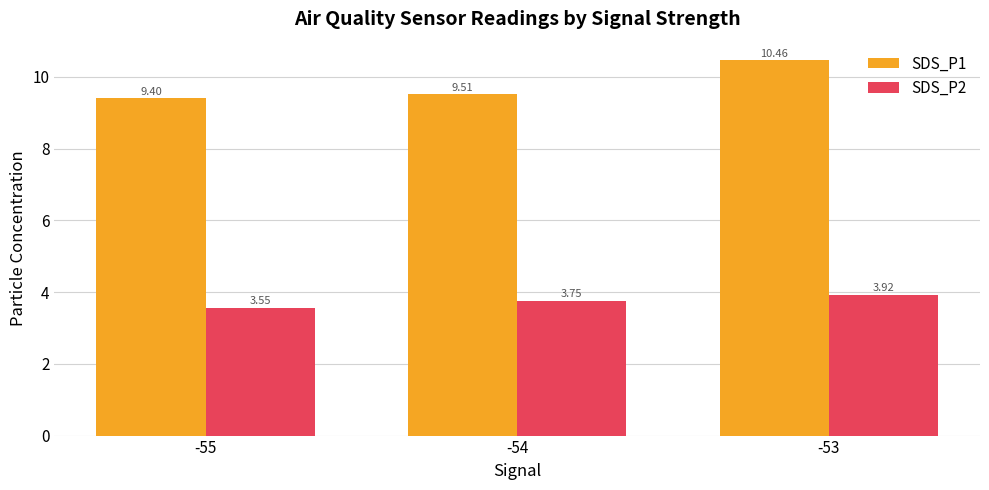

At how many categories does at least one series exceed 6?

3